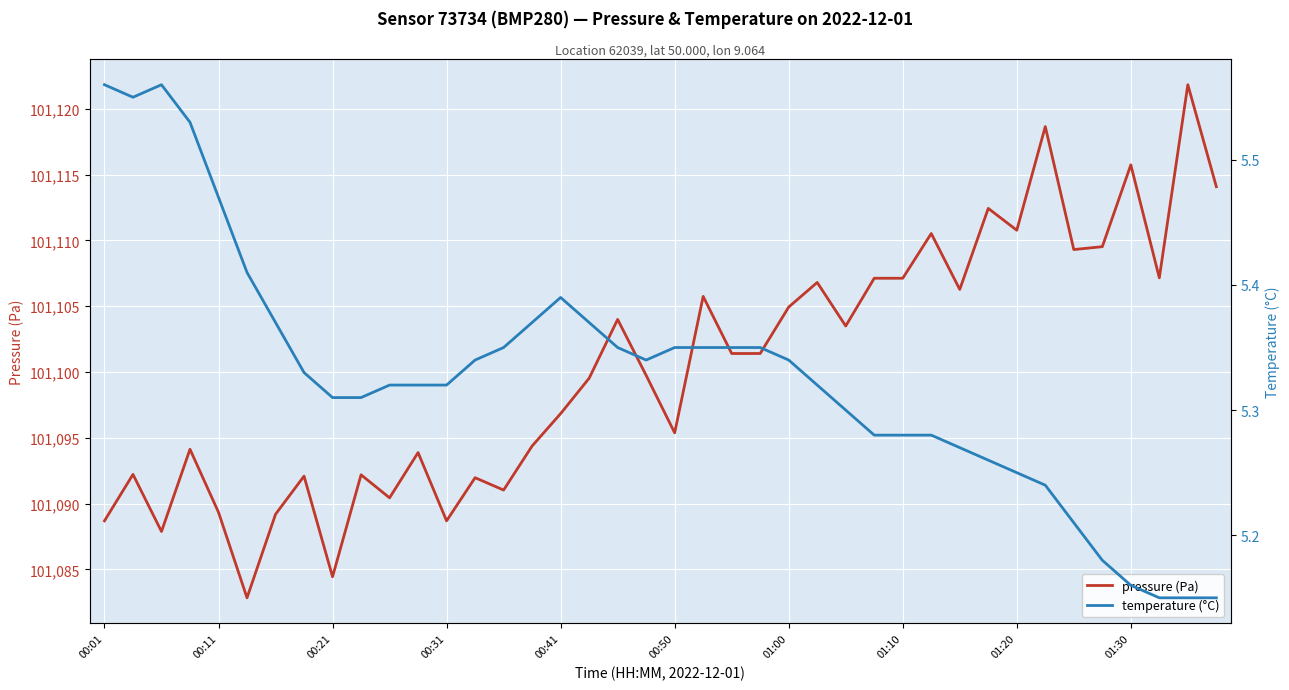

Rank the series at 39 from highest to lowest value.

pressure (Pa), temperature (°C)